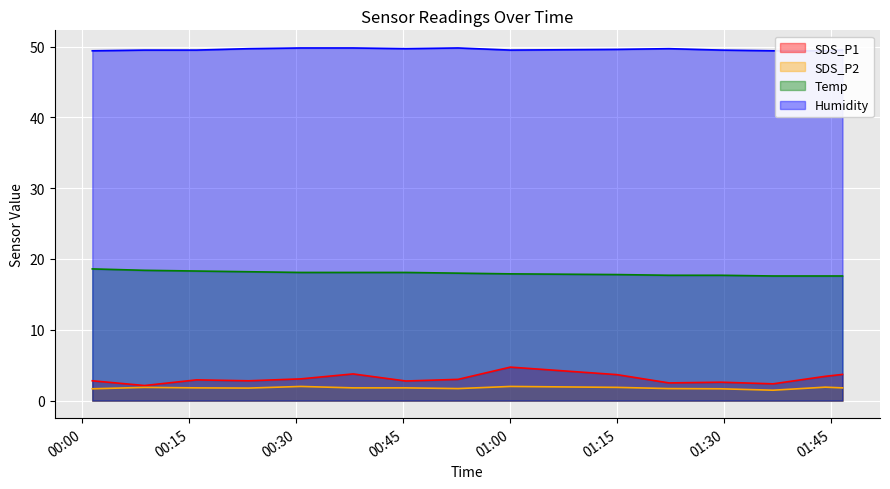

Reading left to right, what are all the values shown in this chart?

SDS_P1: 2.8	2.1	2.9	2.8	3.1	3.8	2.8	3.0	4.7	3.7	2.5	2.6	2.4	3.4	3.7
SDS_P2: 1.7	1.9	1.8	1.8	2.0	1.8	1.8	1.7	2.0	1.9	1.7	1.7	1.5	1.9	1.8
Temp: 18.6	18.4	18.3	18.2	18.1	18.1	18.1	18.0	17.9	17.8	17.7	17.7	17.6	17.6	17.6
Humidity: 49.4	49.5	49.5	49.7	49.8	49.8	49.7	49.8	49.5	49.6	49.7	49.5	49.4	49.4	49.5